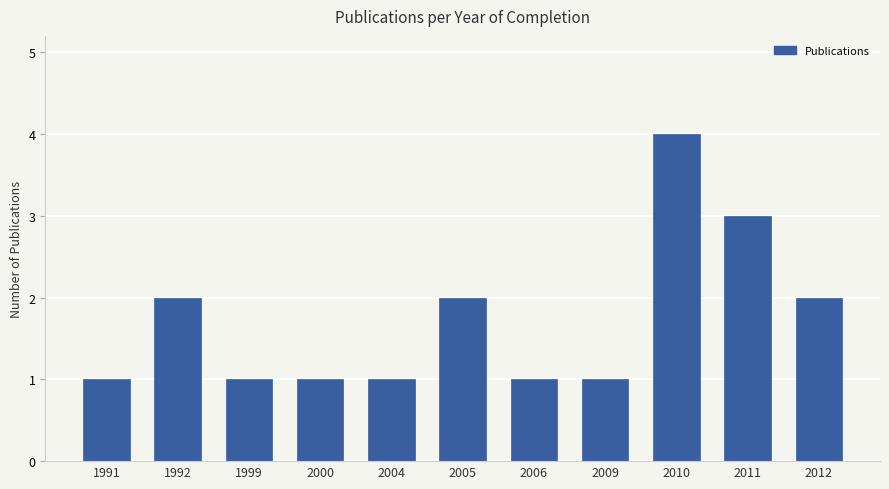

The value at 2006 is 0. True or false?

False